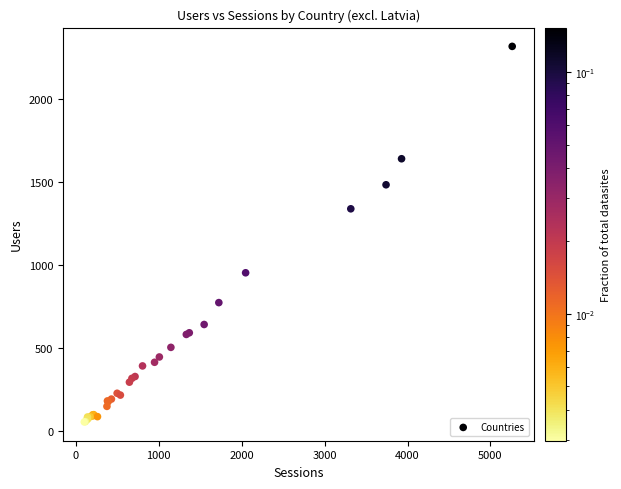

What Y value in the scatter plot is closest to 1185?

1338